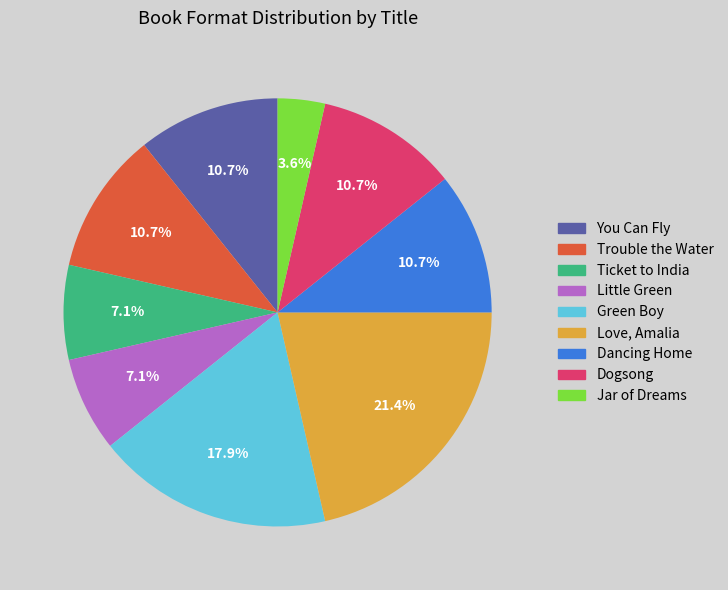

Combined, do Love, Amalia and Dancing Home account for over 50%?

No